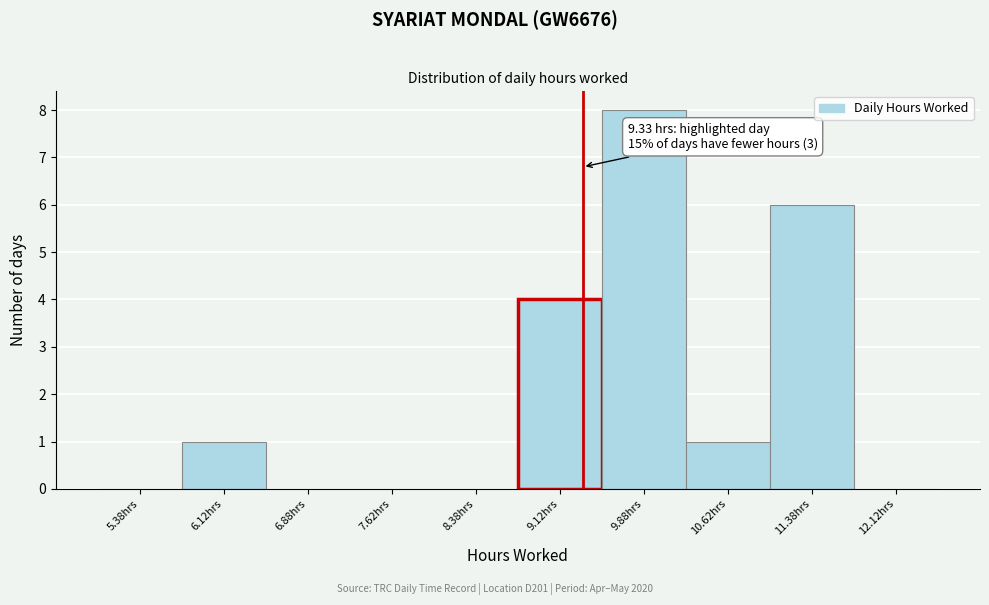

Over which range of the x-axis is the bar tallest?

9.50 to 10.25